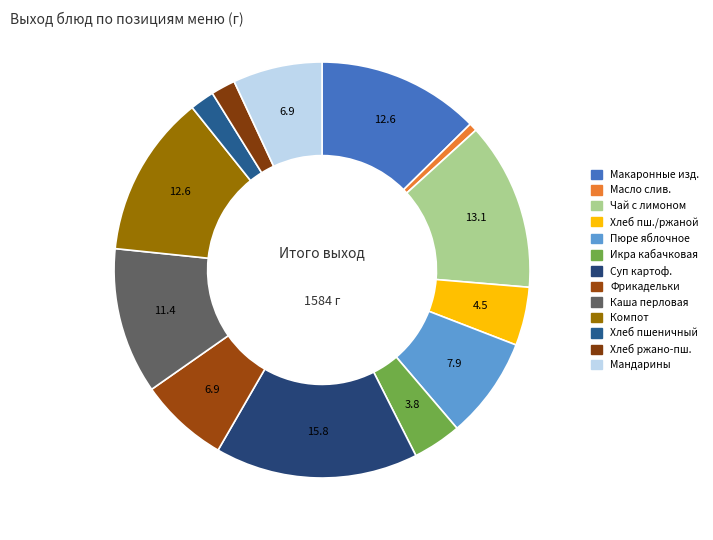

Which slice is the largest?

Суп картоф.